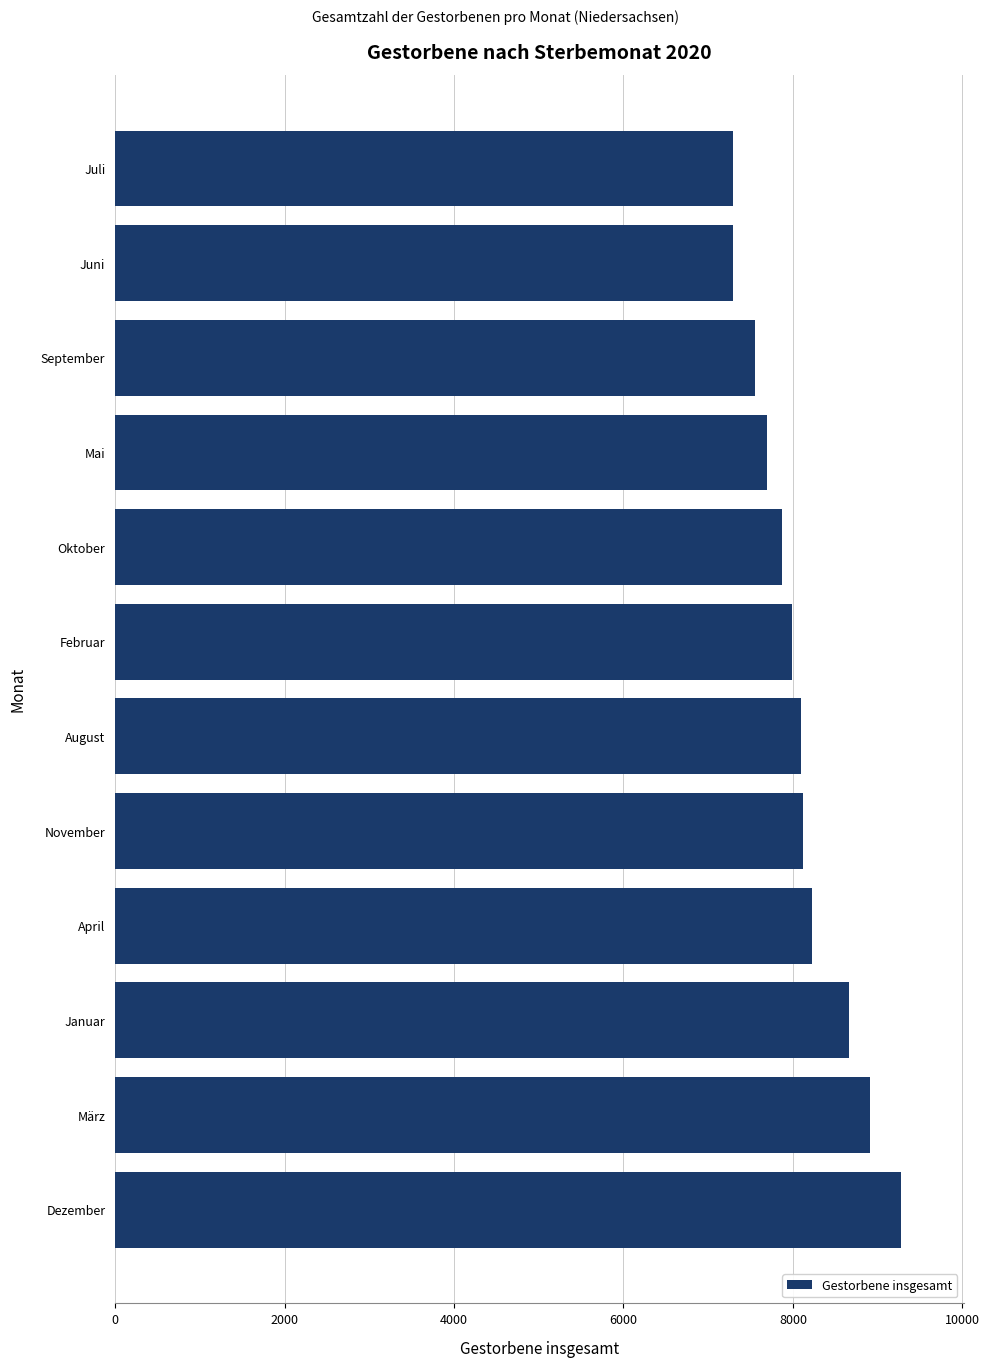

What is the average value?

8082